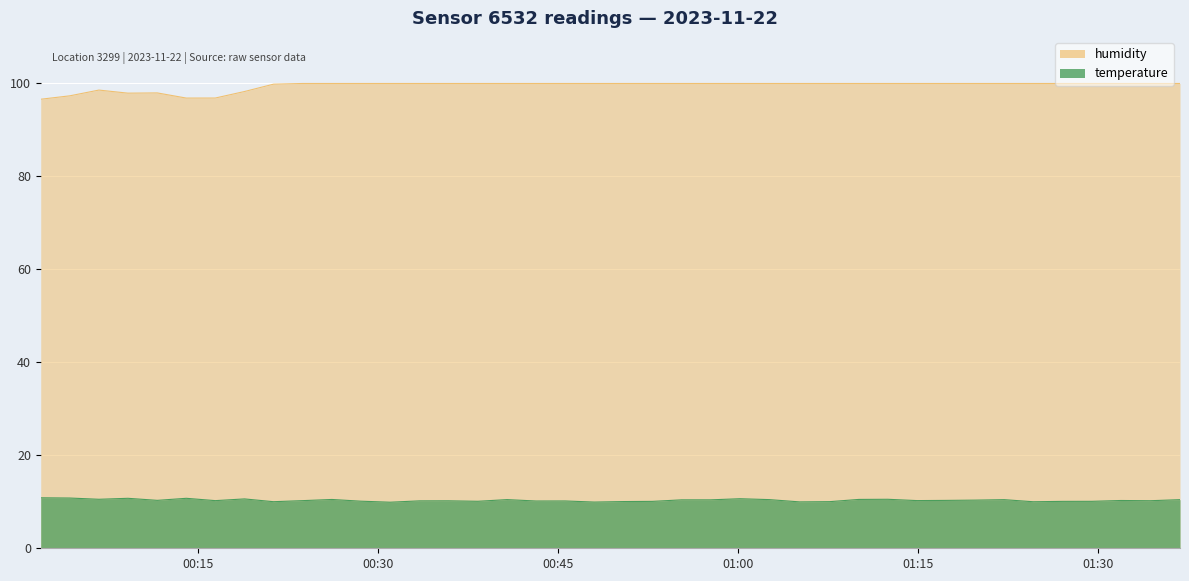

At which label does temperature reach its minimum?

2023-11-22T00:30:59